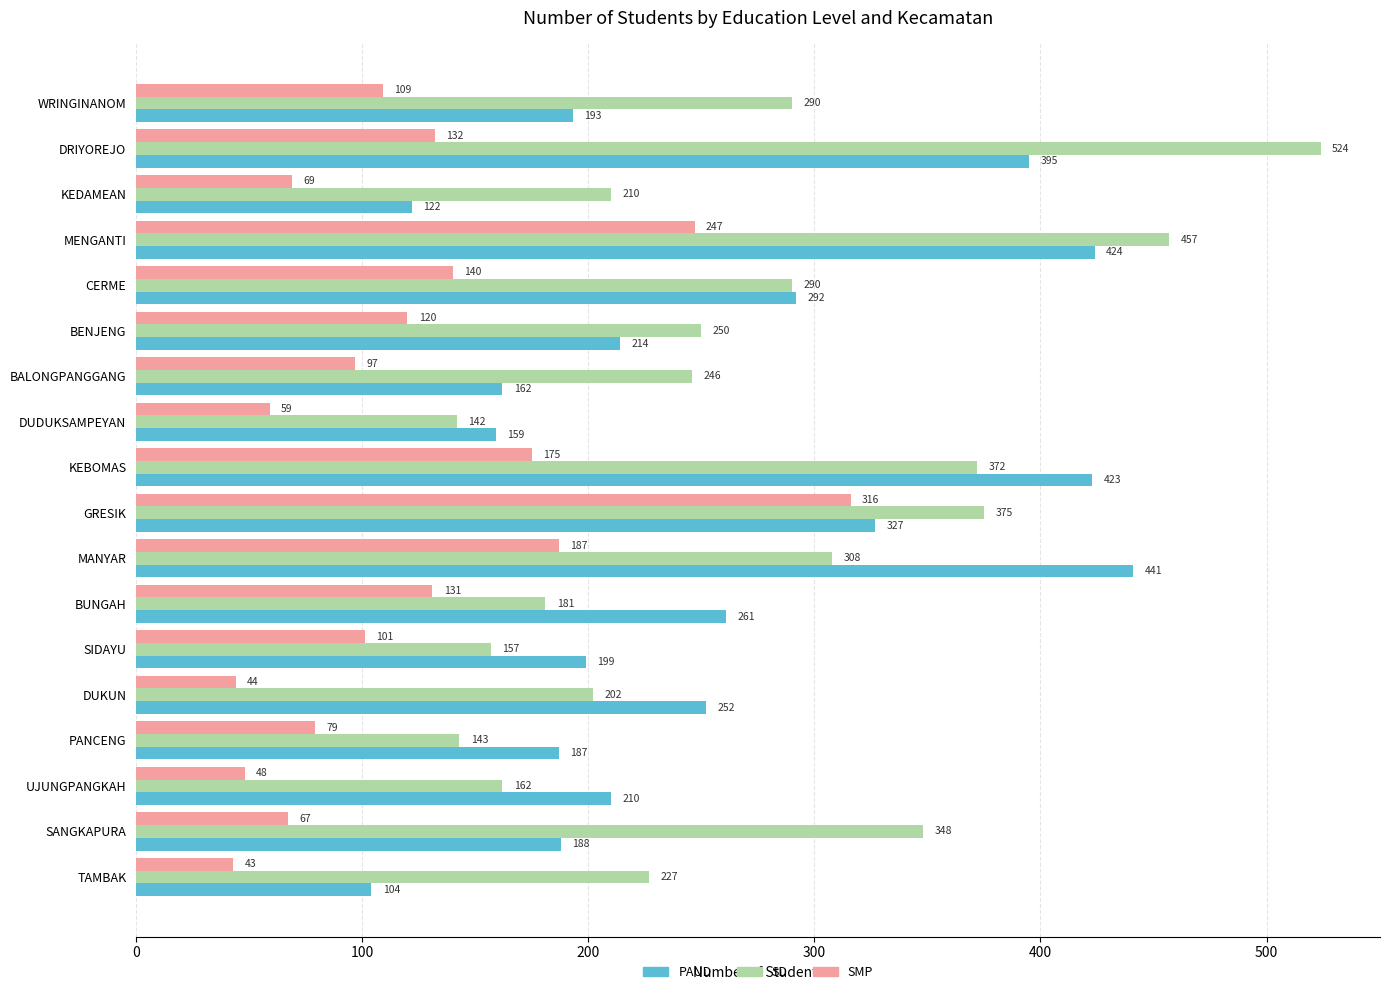

At which label is SD closest to 333?

SANGKAPURA